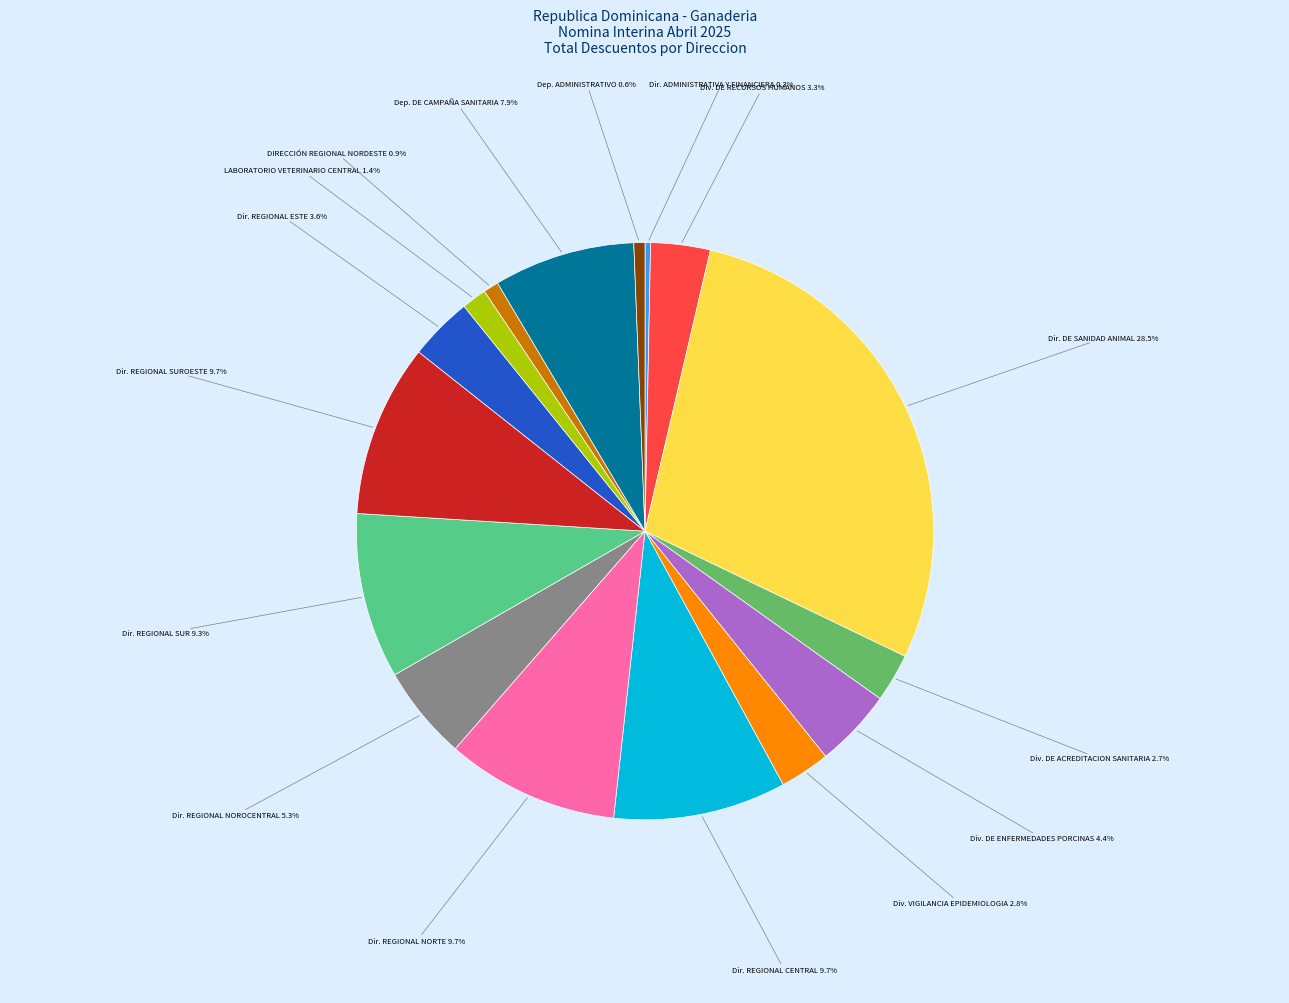

How many slices are in this pie chart?

16